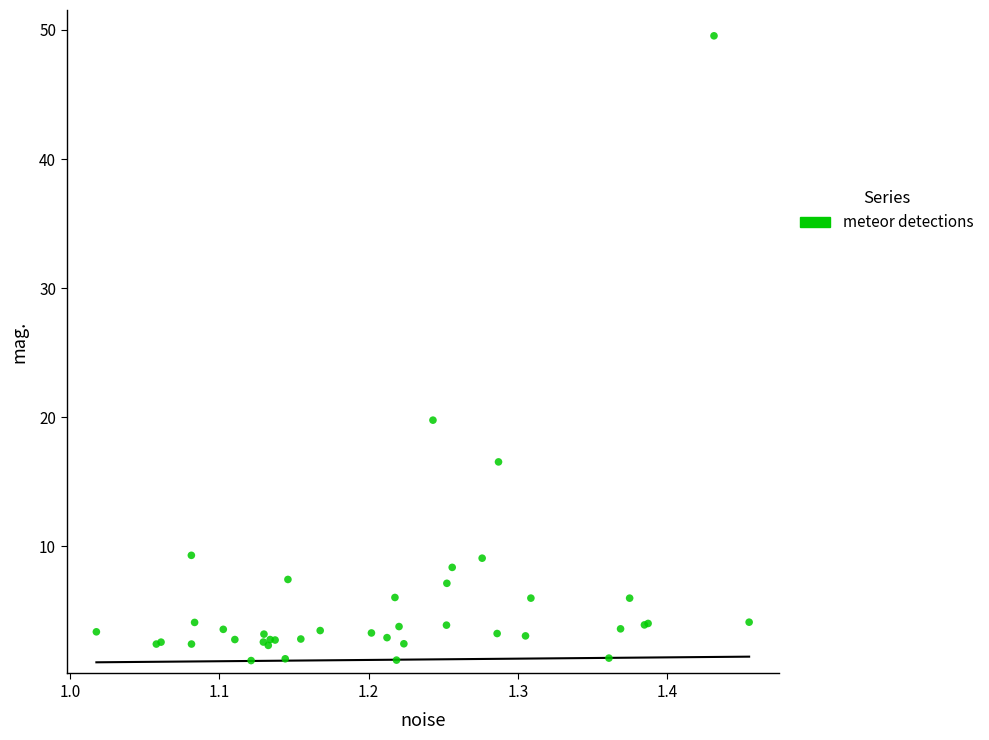

What Y value in the scatter plot is closest to 25?

19.8